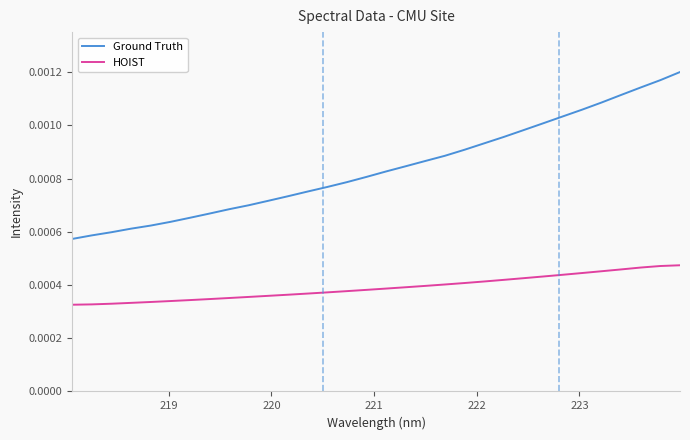

Which series has the widest spread of values?

Ground Truth